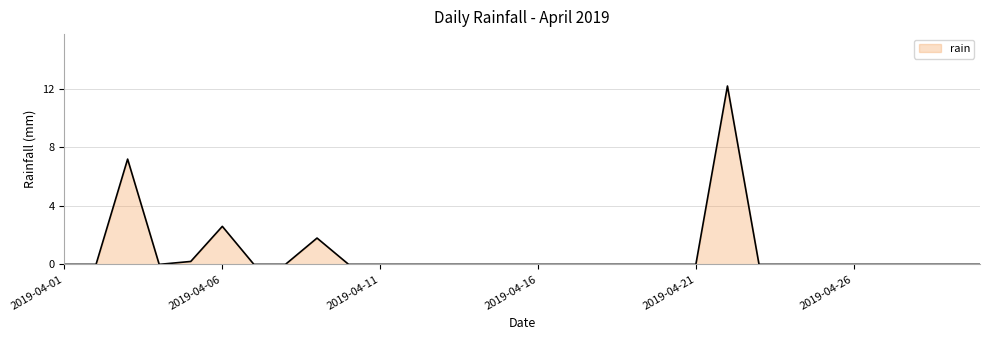

What is the maximum value shown in the chart?

12.2